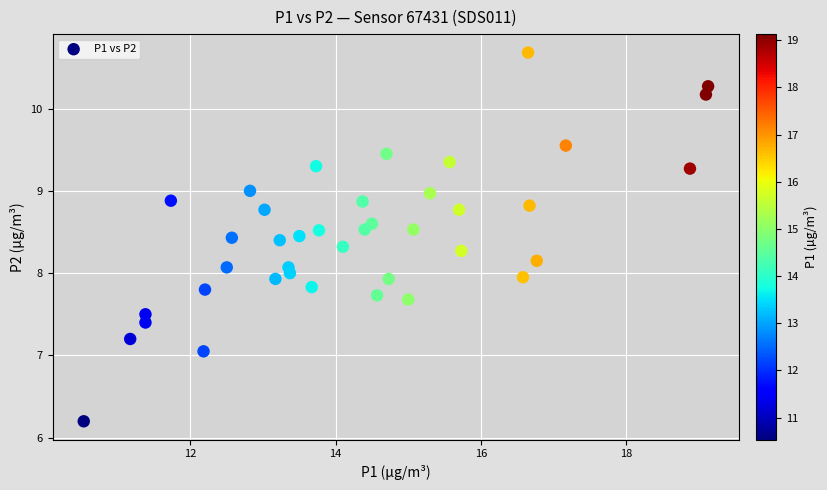

What is the range of Y values (max minus min)?

4.5